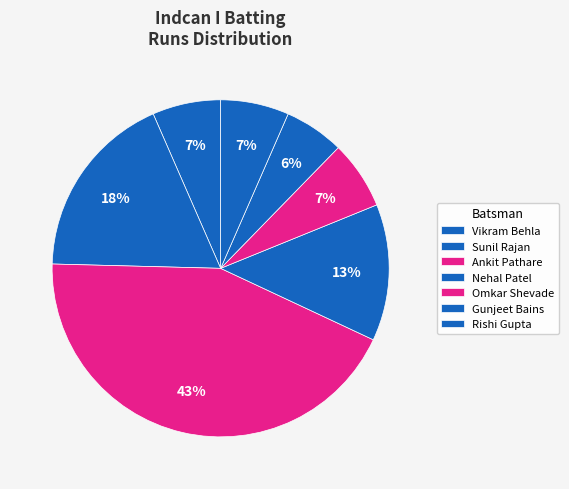

Count the number of slices in the pie.

7